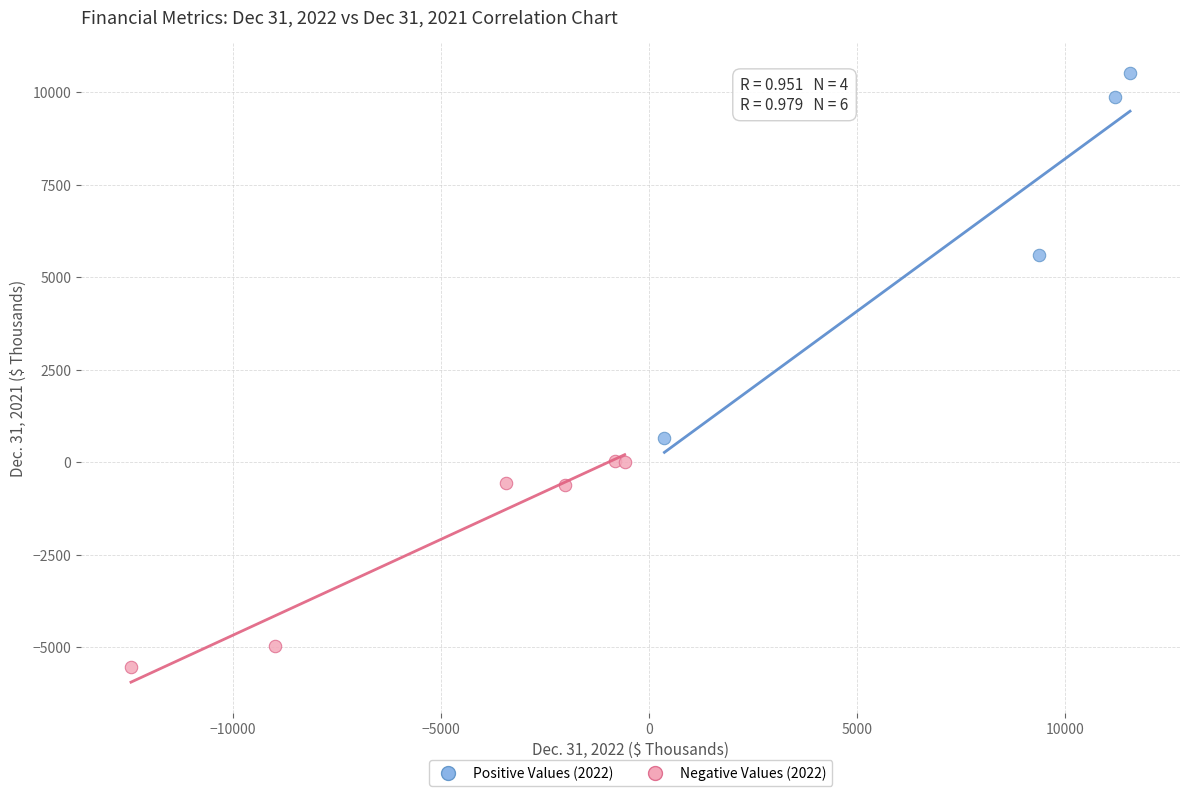

Which series contains the highest Y value?

Positive Values (2022)